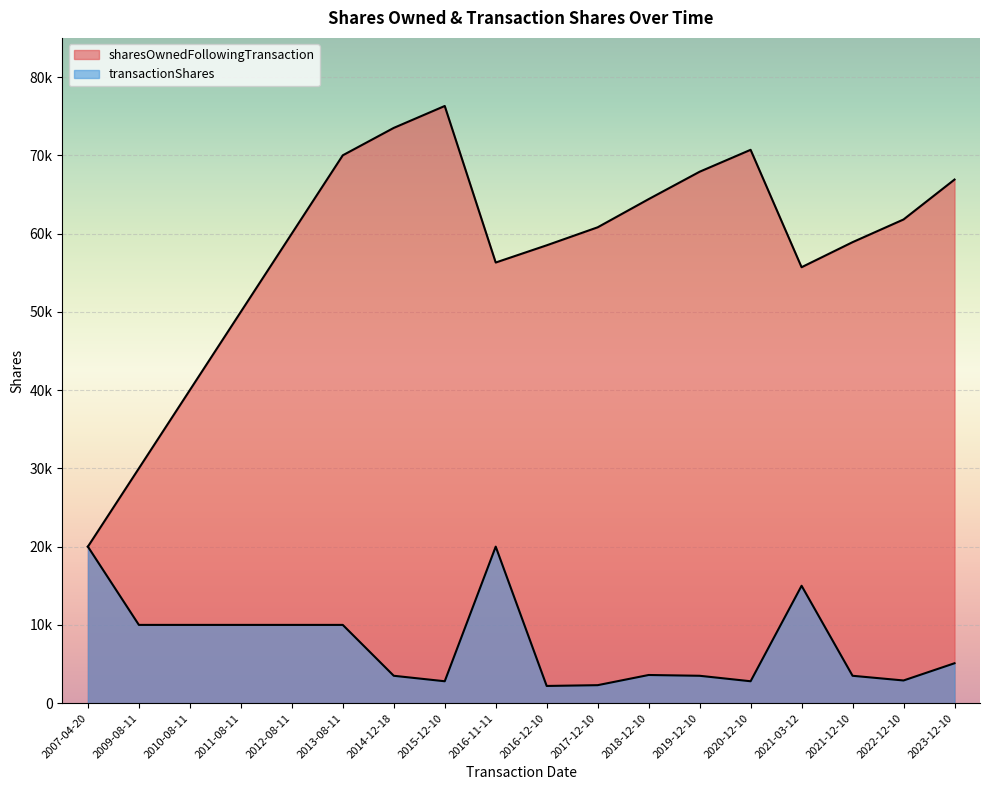

What are all the series names shown in the legend?

sharesOwnedFollowingTransaction, transactionShares